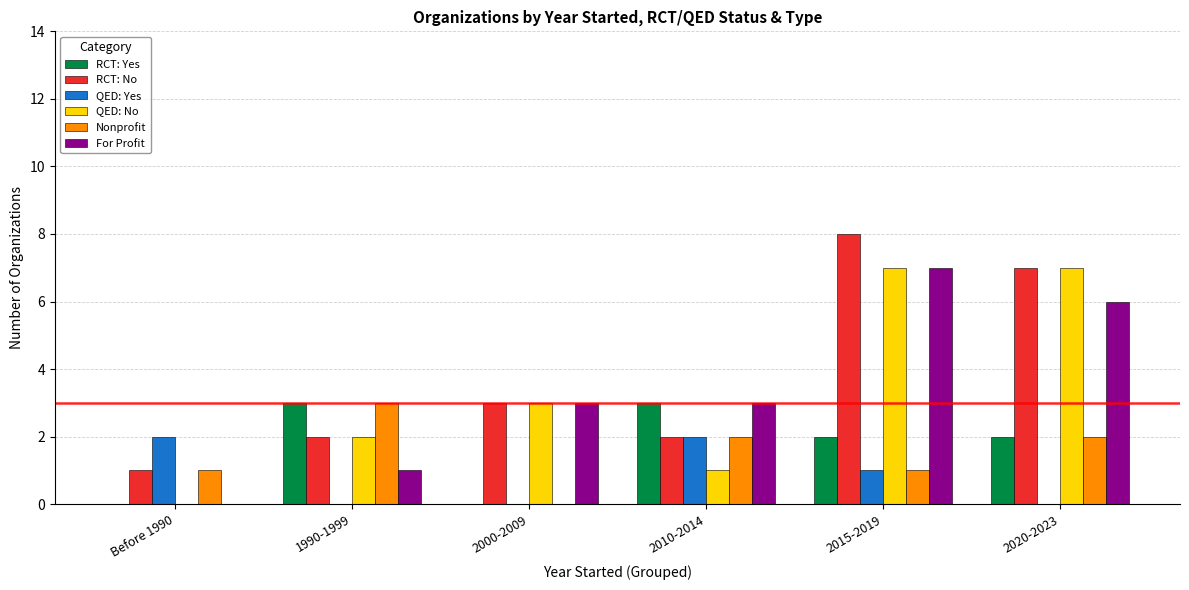

Is the value of For Profit at 1990-1999 greater than the value of Nonprofit at 2010-2014?

No